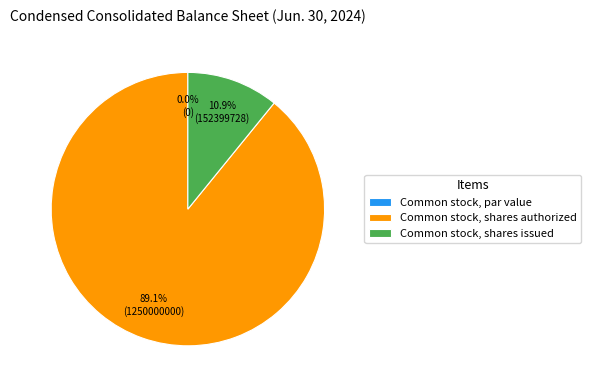

To the nearest percent, what is the difference between the Common stock, shares authorized and Common stock, par value slice percentages?

89%